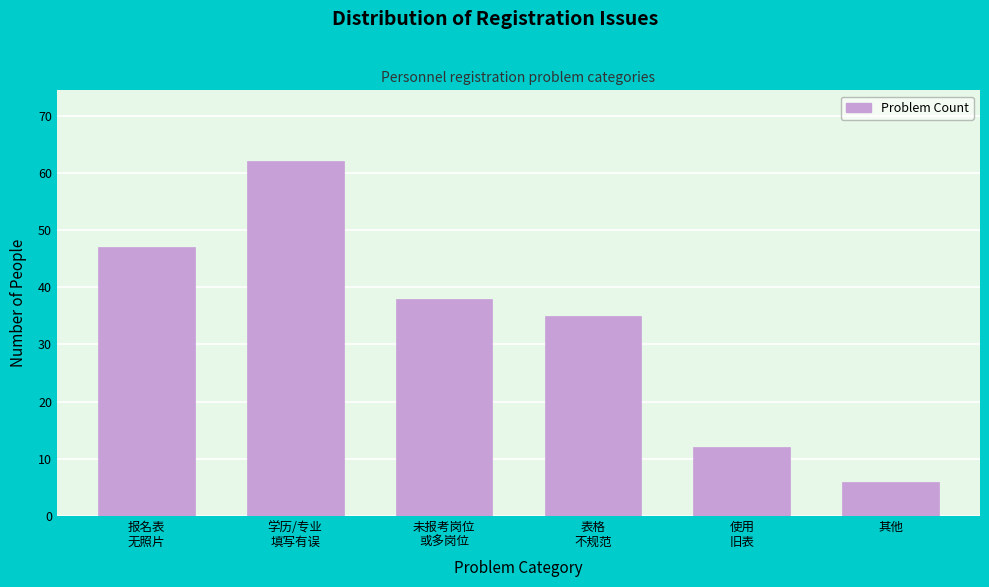

Reading right to left, list all the values displayed in this chart.

6	12	35	38	62	47